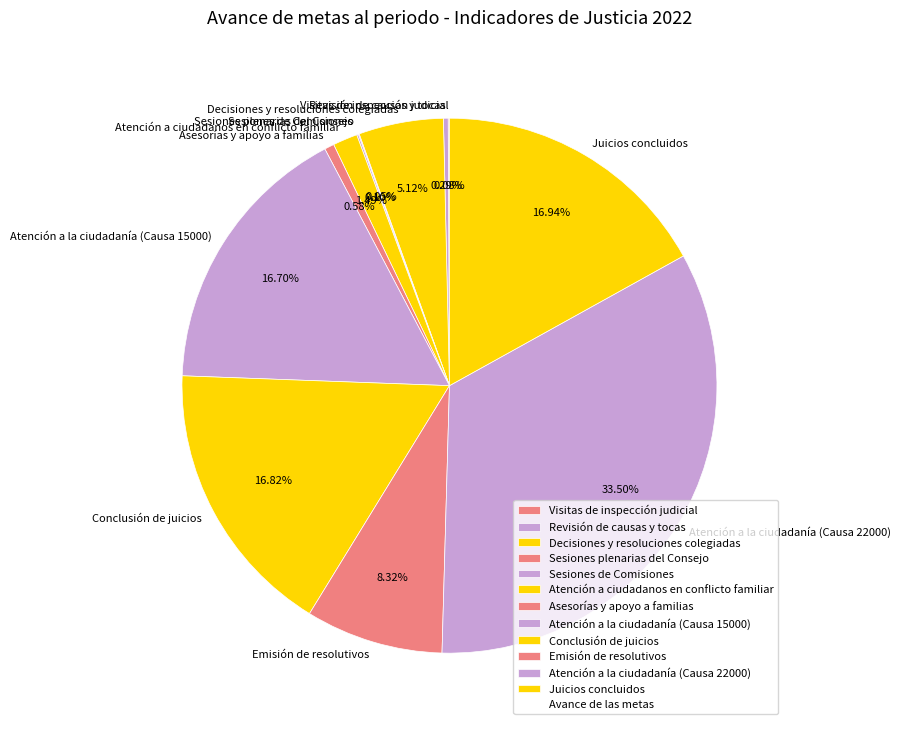

To the nearest percent, what percentage of the pie is Decisiones y resoluciones colegiadas?

5%